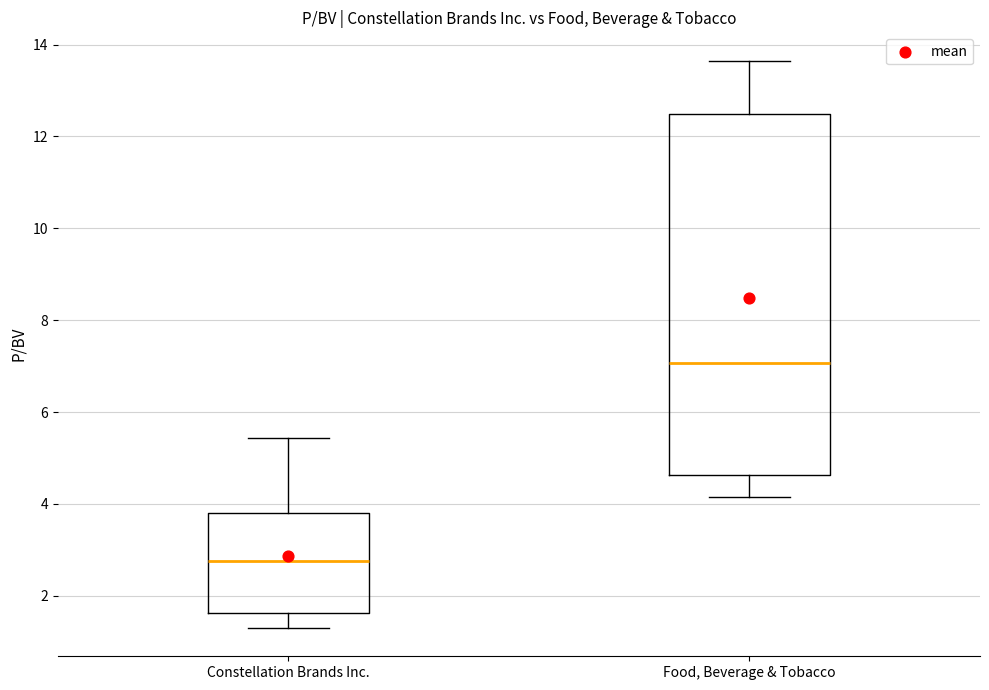

Which box is the tallest, from its lower edge to its upper edge?

Food, Beverage & Tobacco